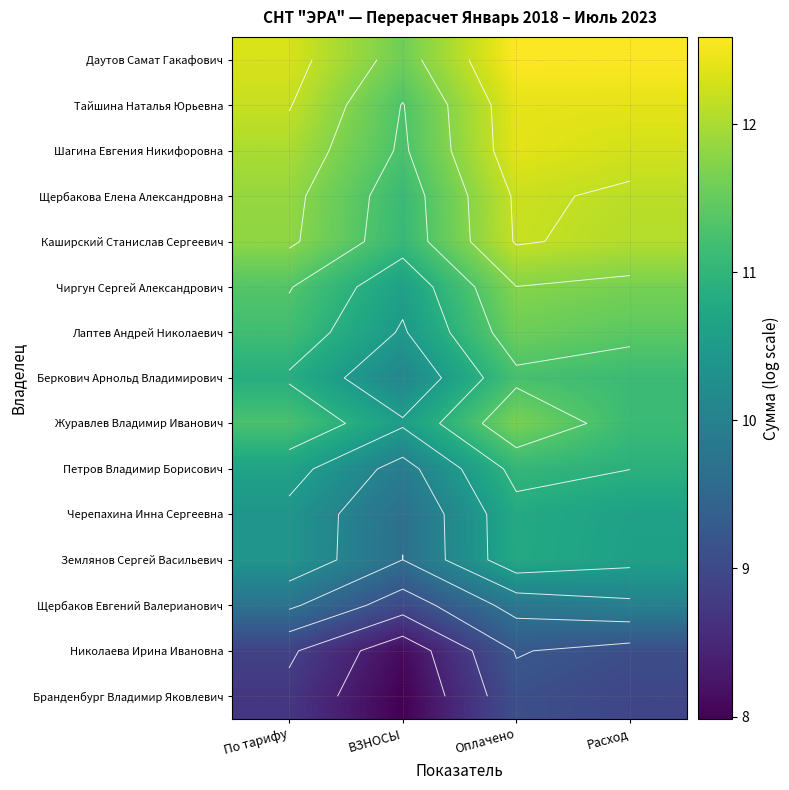

What is the difference between the Щербаков Евгений Валерианович values at Оплачено and Расход?

0.2